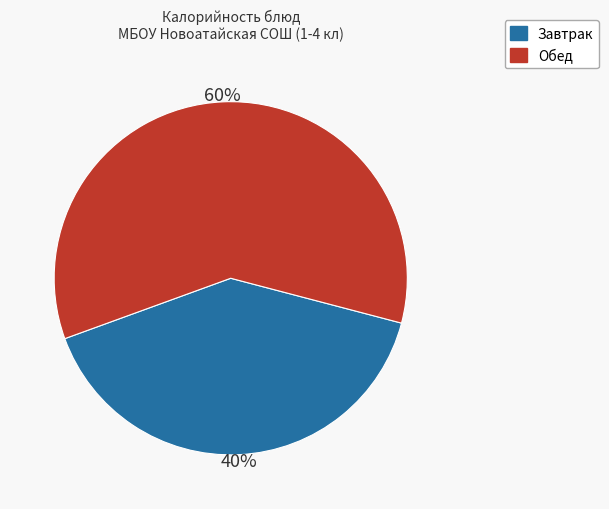

Does any single category account for the majority?

Yes